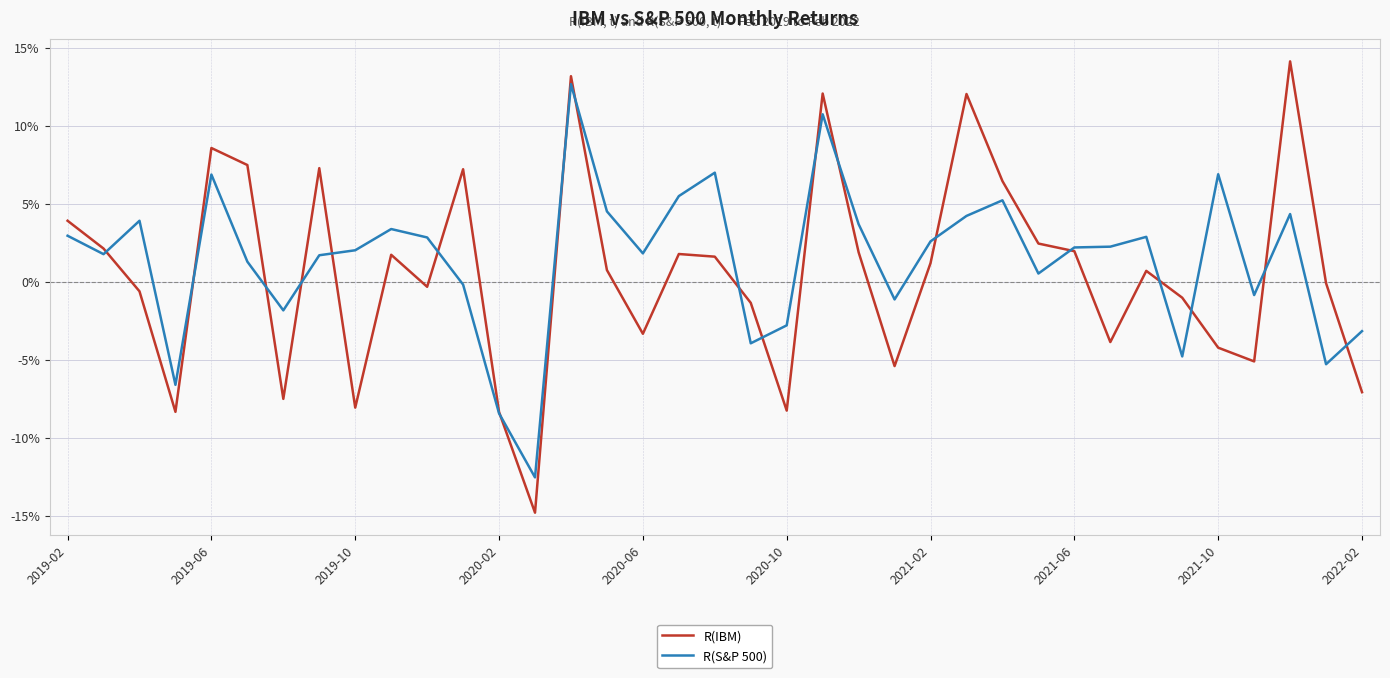

Which series has the largest total across all categories?

R(S&P 500)